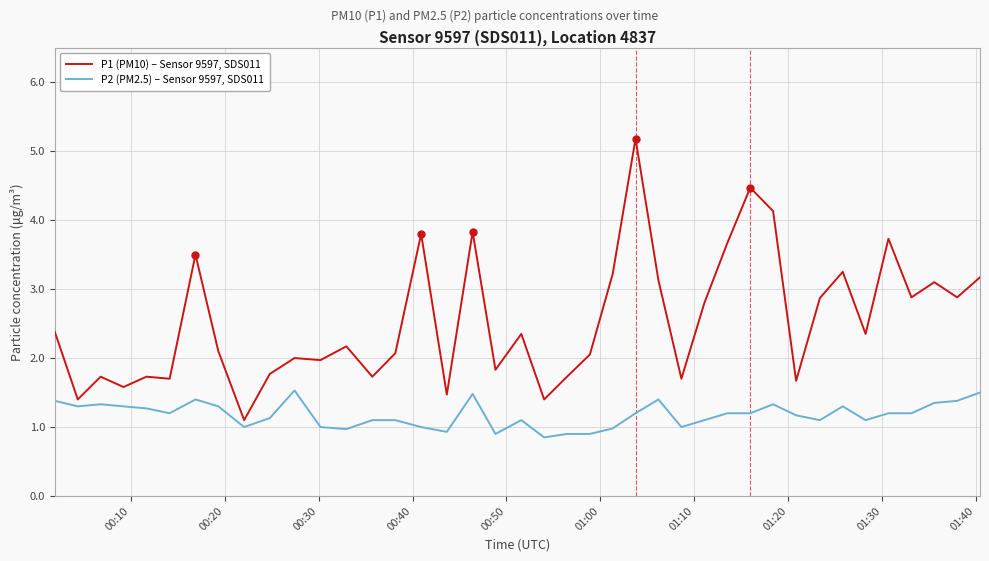

Which series has the largest total across all categories?

P1 (PM10) – Sensor 9597, SDS011